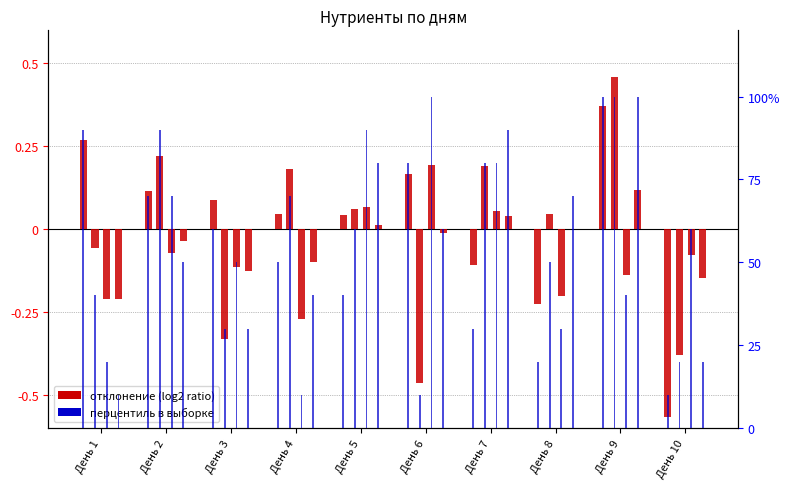

Are the bars grouped side by side (vs. stacked)?

No